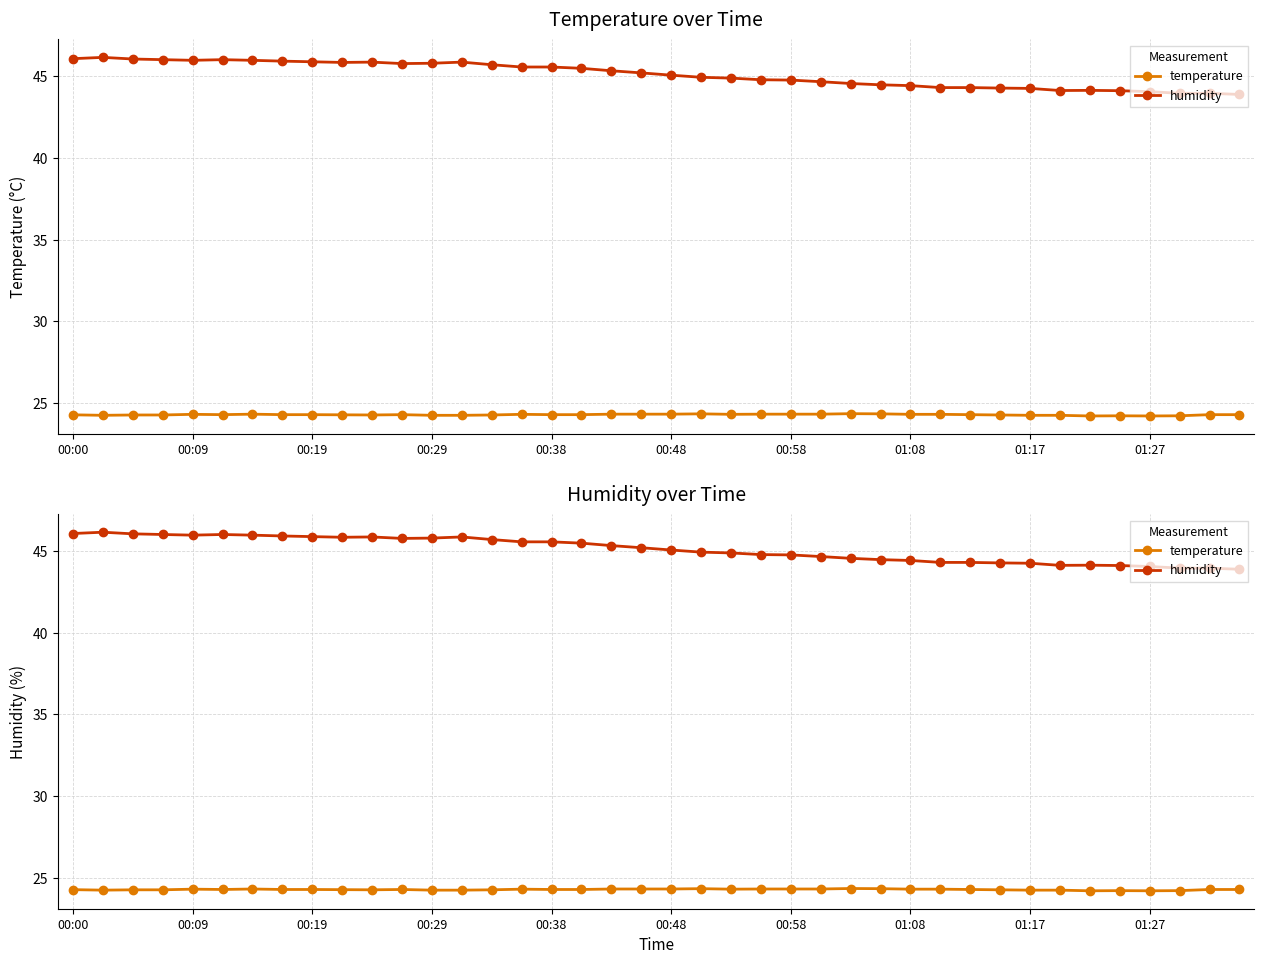

True or false: humidity has a value of 13.6 at 01:27.

False